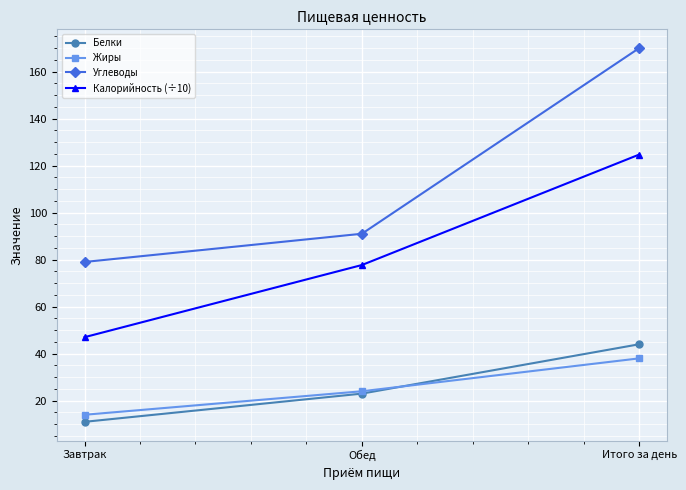

Is it true that Углеводы equals 170.0 at Итого за день?

True